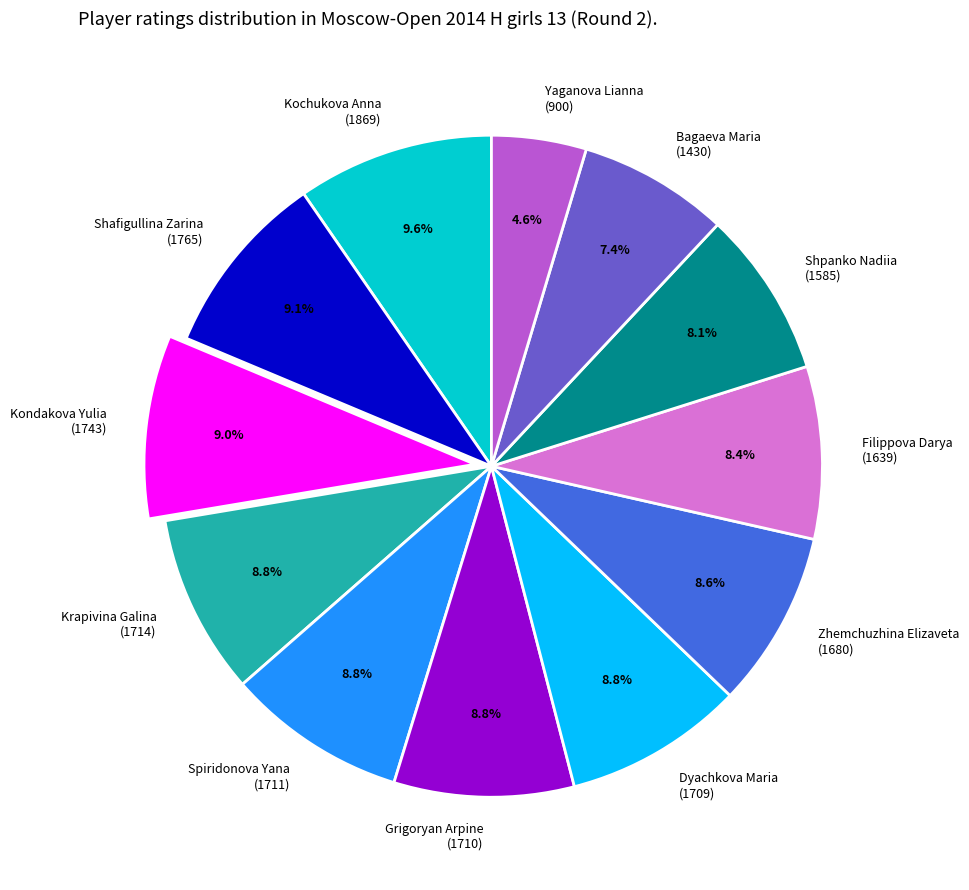

Does Spiridonova Yana (1711) represent more than half of the total?

No